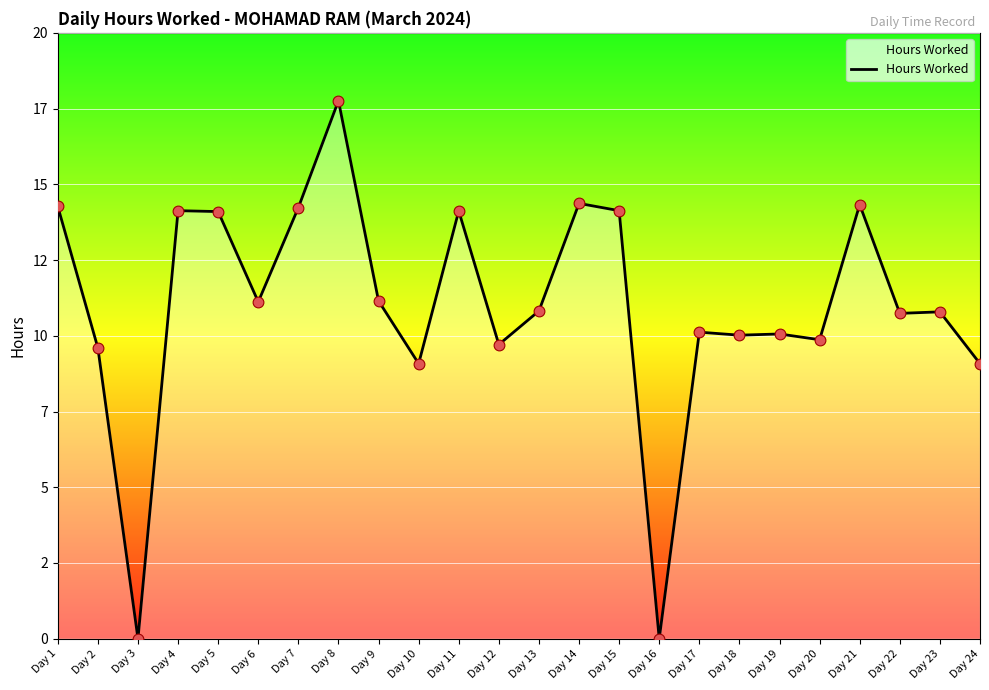

Which has a higher value, Day 13 or Day 2?

Day 13